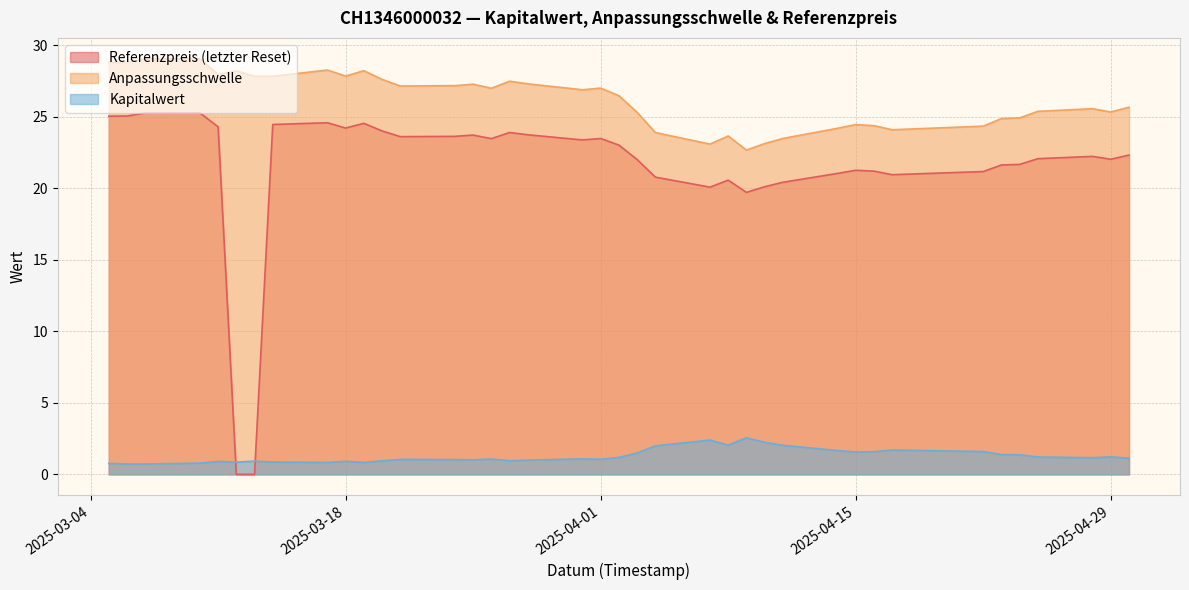

Rank the series at 10 from highest to lowest value.

Anpassungsschwelle, Referenzpreis (letzter Reset), Kapitalwert